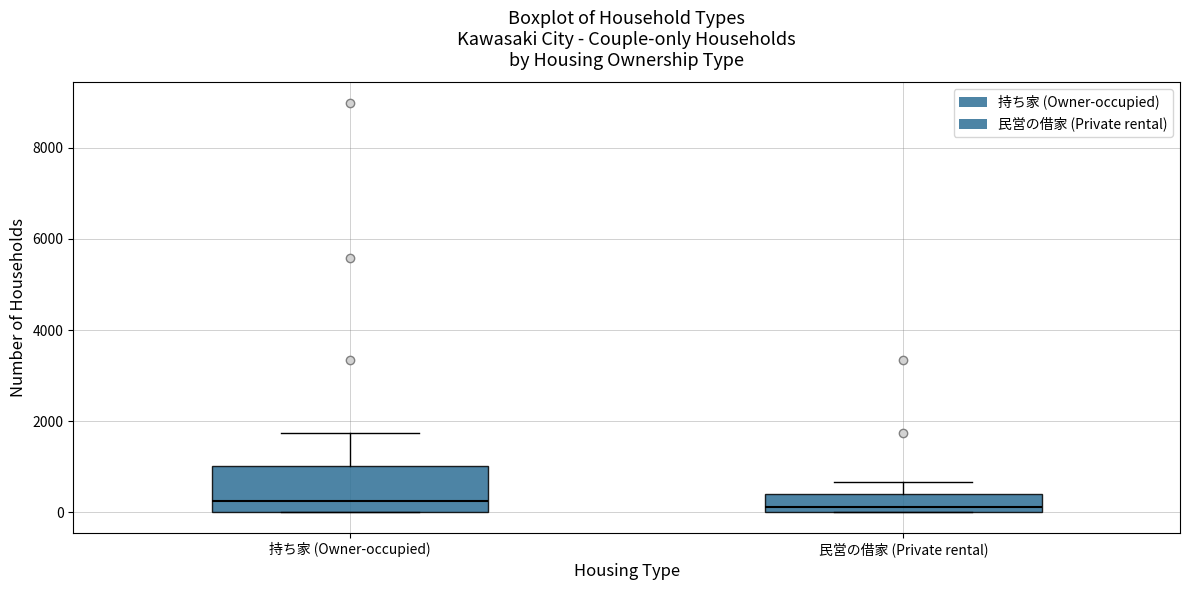

Reading left to right, transcribe this box plot: for each box, give where its median line is, the range the box spans, and where its two whiskers end, as read against the y-axis. The values are not printed on the chart, so give them approximately, as read against the axis.

持ち家 (Owner-occupied): median 200, box 0 to 1000, whiskers 0 to 1800
民営の借家 (Private rental): median 200, box 0 to 400, whiskers 0 to 600